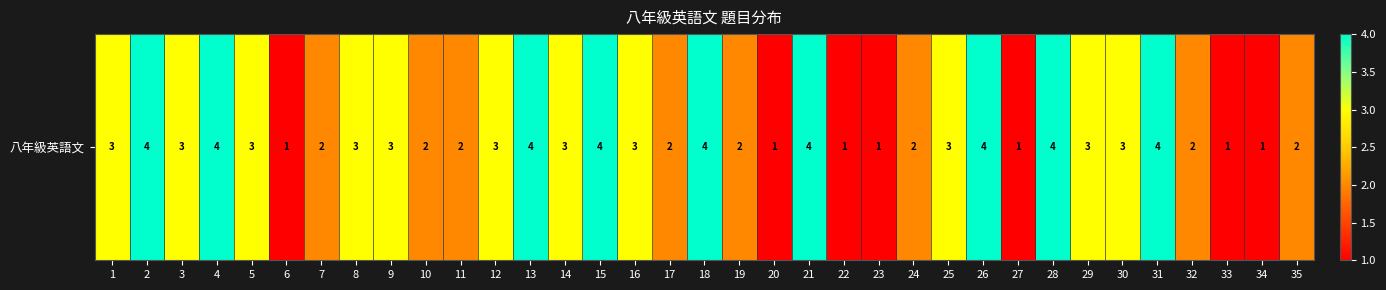

Which label corresponds to the largest value in the chart?

2